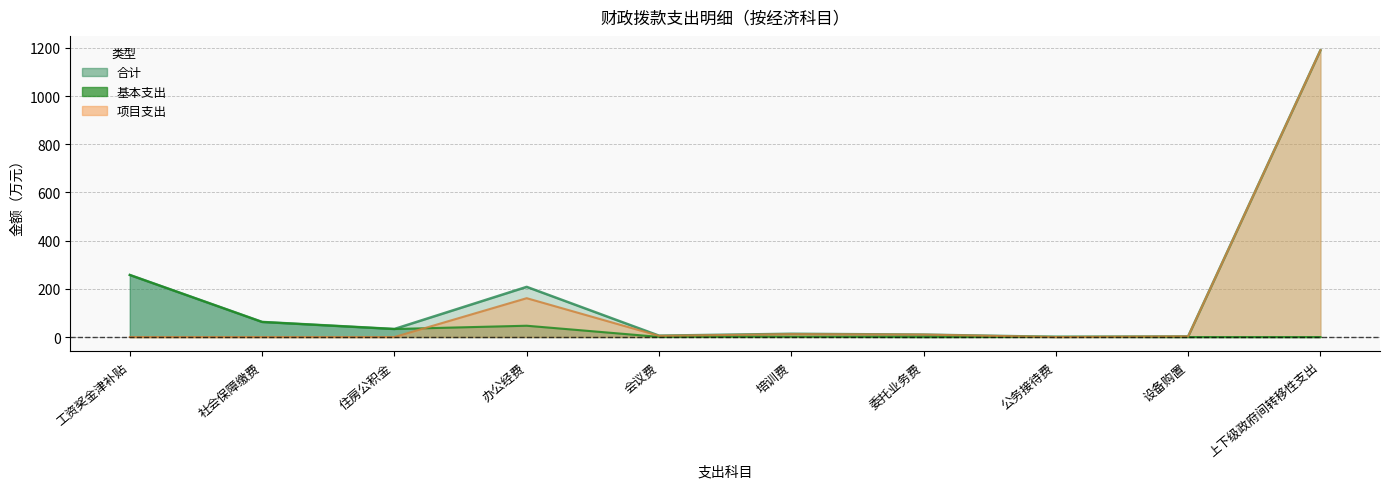

What is the minimum value for 合计?

0.8